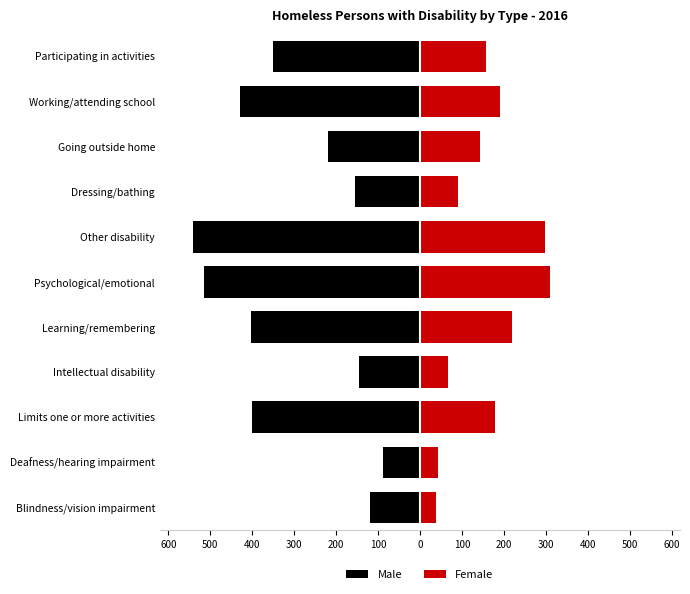

How many data points does each series have?

11